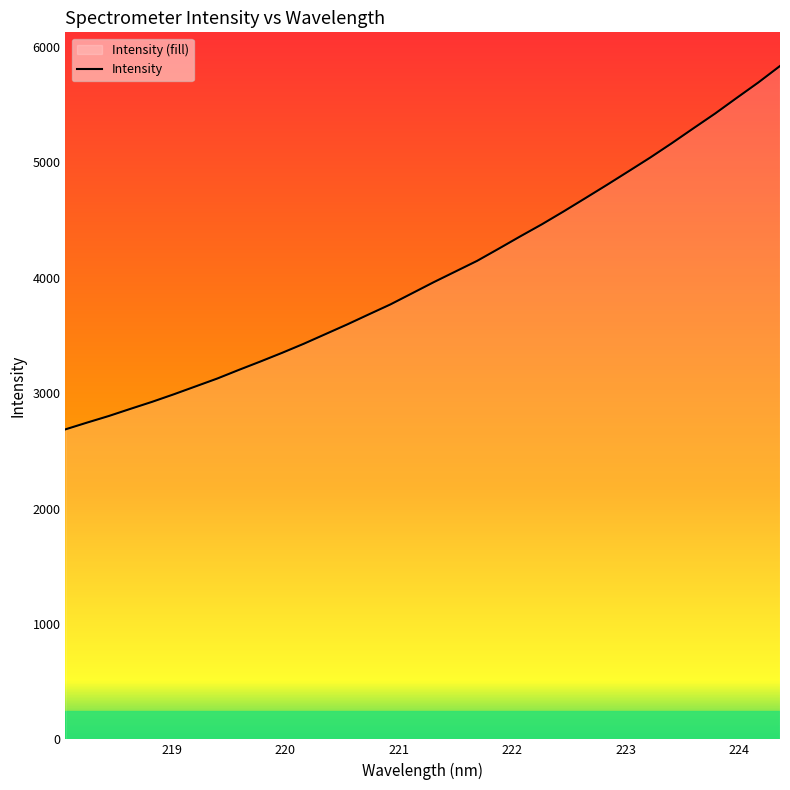

Reading right to left, transcribe all the data shown in this chart.

5836.0	5693.3	5559.5	5423.9	5296.2	5167.1	5042.3	4923.6	4805.7	4690.2	4575.6	4464.6	4359.9	4252.6	4146.9	4054.7	3962.5	3866.1	3769.8	3683.2	3595.9	3512.3	3428.8	3350.2	3274.9	3201.9	3126.9	3058.7	2990.5	2925.4	2864.5	2802.4	2745.4	2686.8